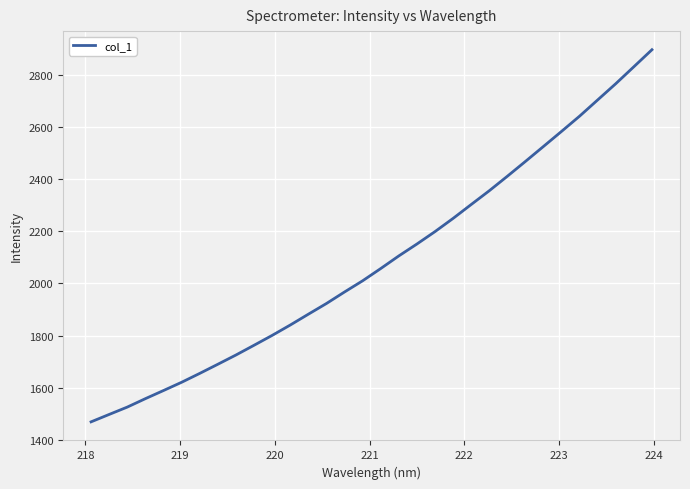

What is the difference between the maximum and minimum values?

1426.5